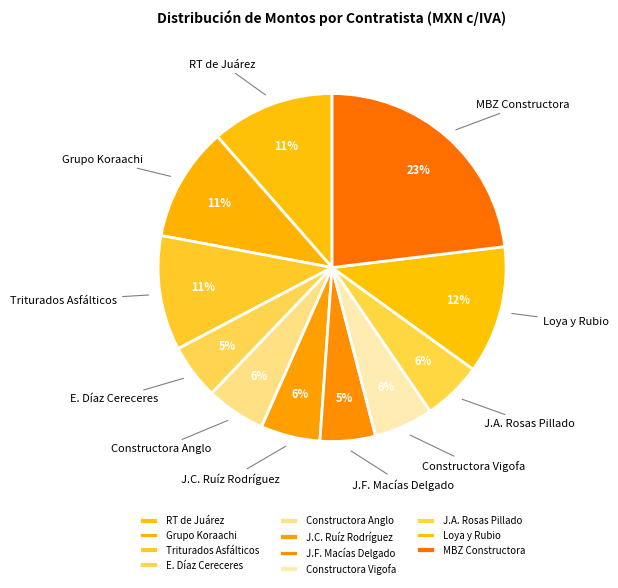

Which category has the biggest portion of the pie?

MBZ Constructora